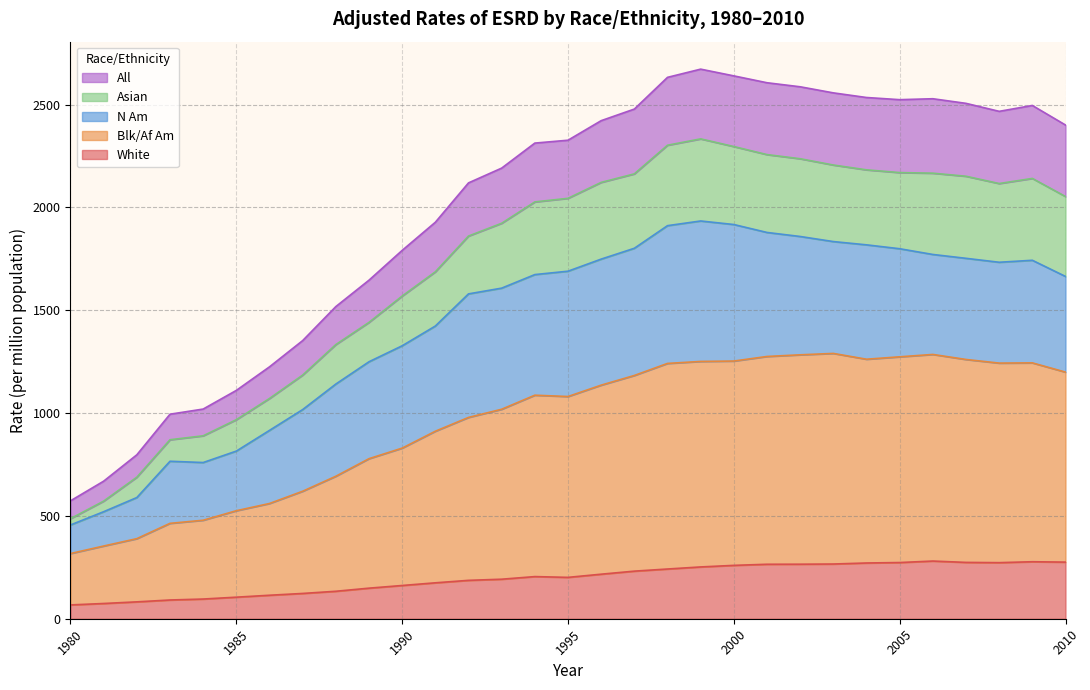

True or false: Asian and Blk/Af Am intersect in this chart.

False